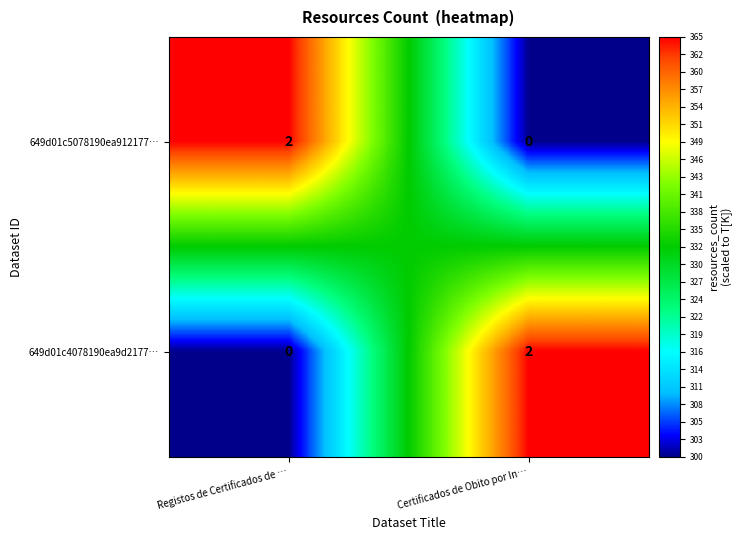

Which category has the highest value in the 649d01c4078190ea9d2177… series?

Certificados de Obito por In…